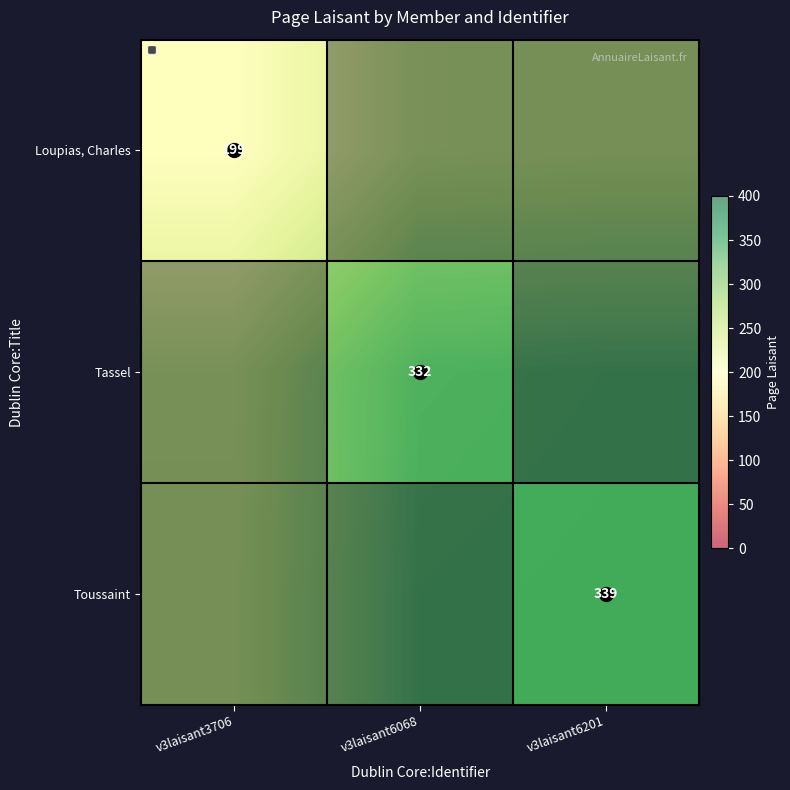

True or false: Loupias, Charles has a value of 199 at v3laisant3706.

True